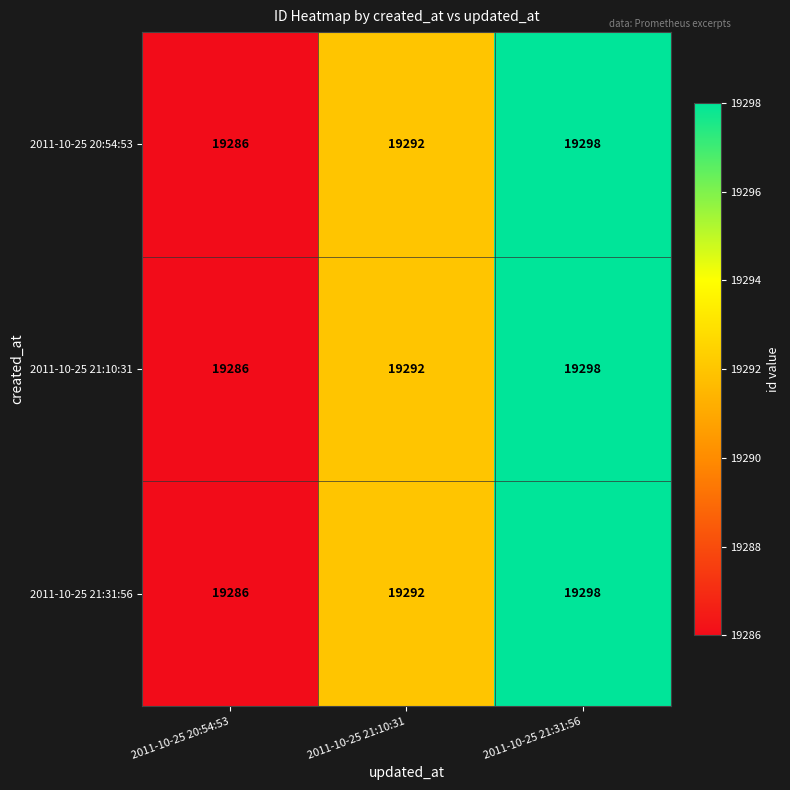

Rank the categories by 2011-10-25 20:54:53 value from highest to lowest.

2011-10-25 21:31:56, 2011-10-25 21:10:31, 2011-10-25 20:54:53